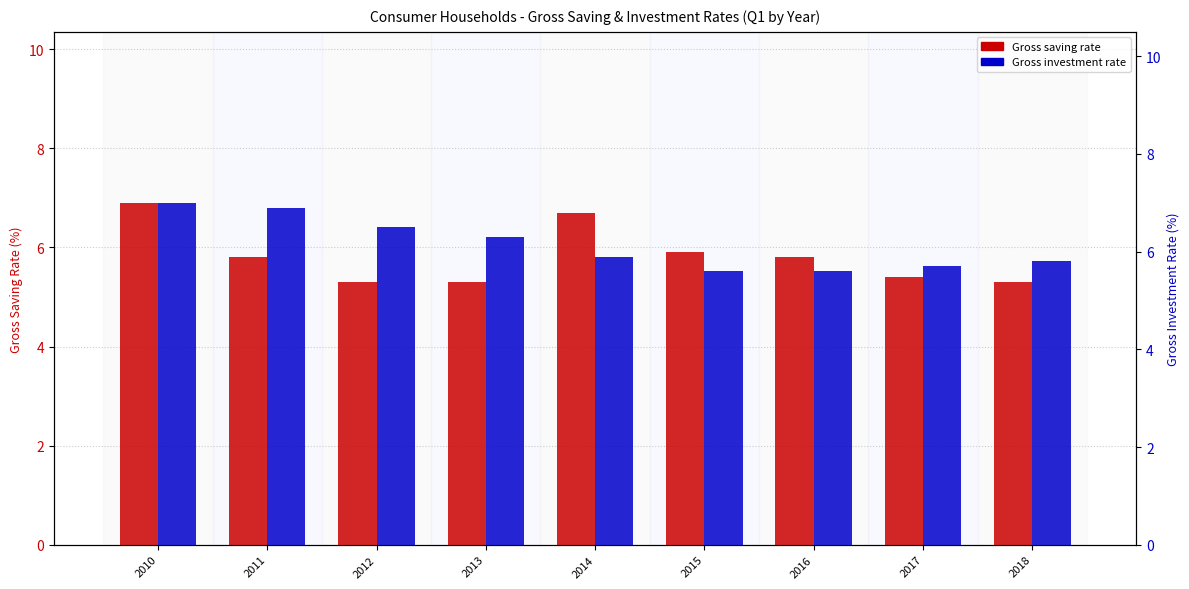

Reading left to right, what are all the values shown in this chart?

Gross saving rate: 6.9	5.8	5.3	5.3	6.7	5.9	5.8	5.4	5.3
Gross investment rate: 7.0	6.9	6.5	6.3	5.9	5.6	5.6	5.7	5.8